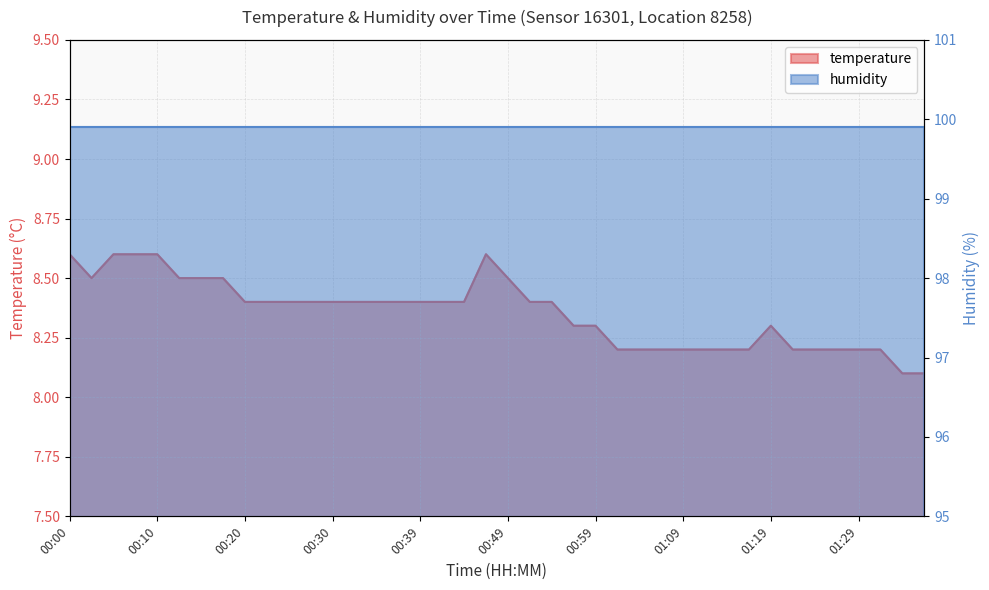

The chart shows a value of 8.6 at 00:05. True or false?

True